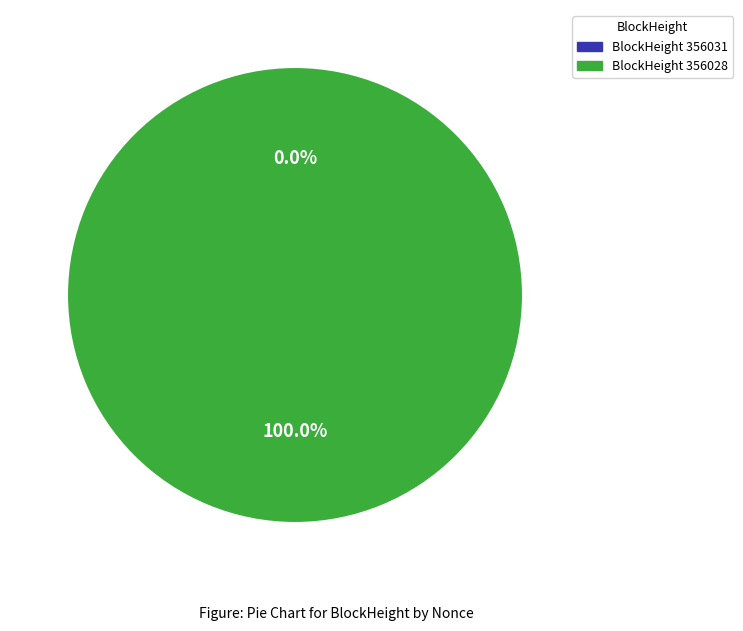

The 356028 slice represents 91% of the pie. True or false?

False